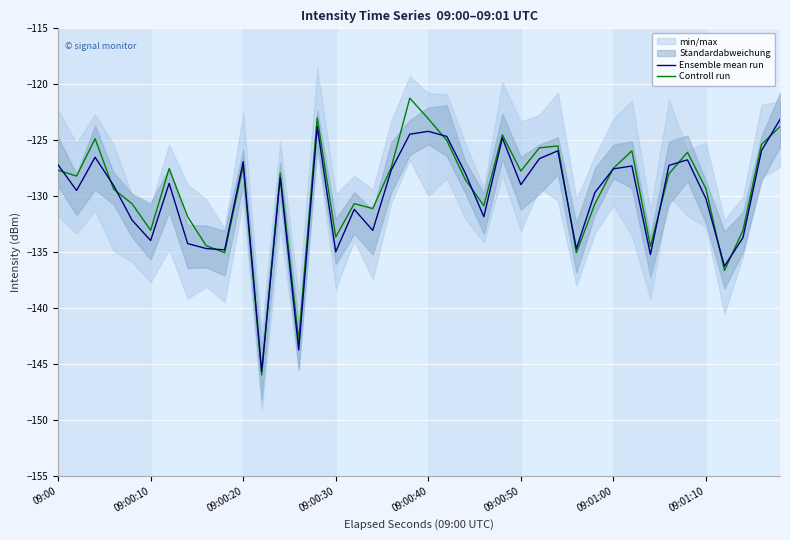

List the series in order of their peak value, lowest first.

Ensemble mean run, Controll run